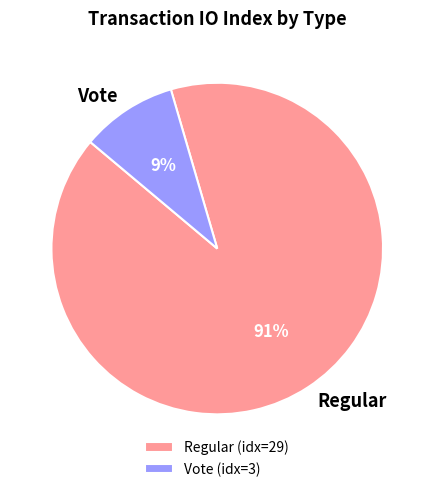

Which slice is the smallest?

Vote